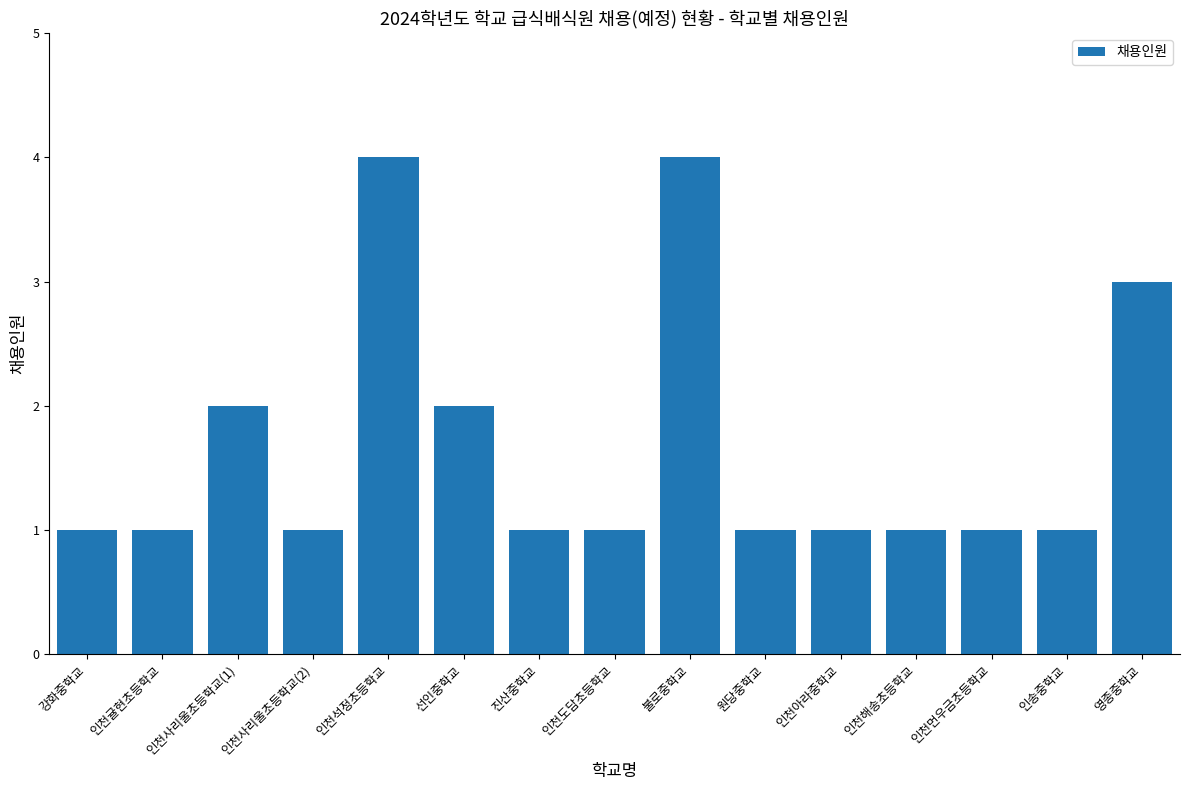

What is the label of the 8th bar from the right?

인천도담초등학교